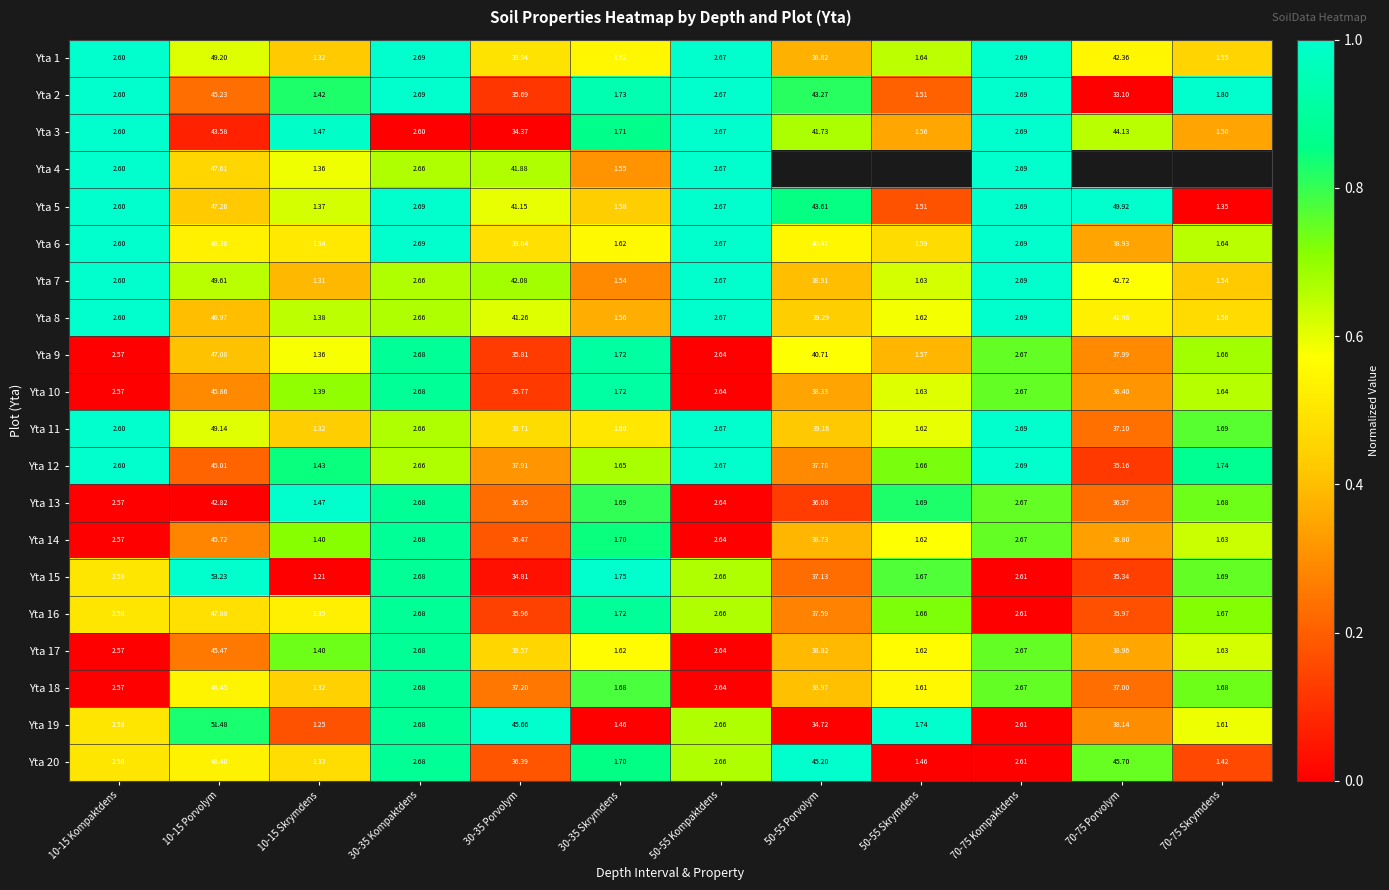

What is the difference between the second highest and minimum values in the Yta 16 series?

0.9